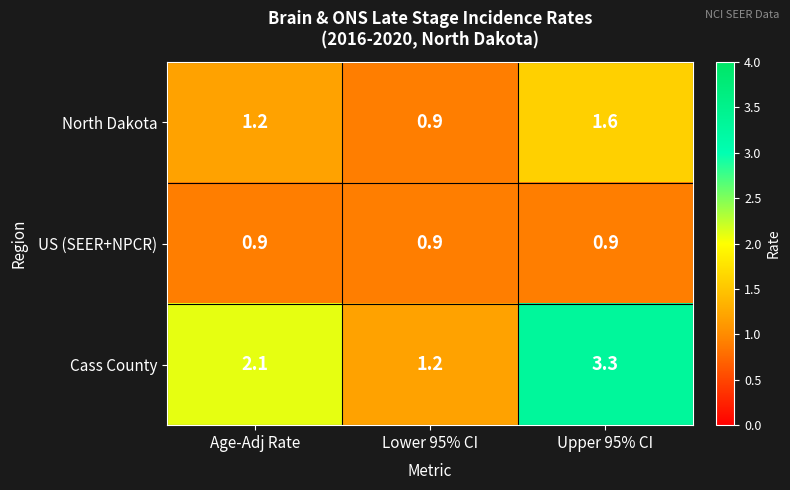

Reading right to left, extract all data points from this chart.

North Dakota: Upper 95% CI=1.6	Lower 95% CI=0.9	Age-Adj Rate=1.2
US (SEER+NPCR): Upper 95% CI=0.9	Lower 95% CI=0.9	Age-Adj Rate=0.9
Cass County: Upper 95% CI=3.3	Lower 95% CI=1.2	Age-Adj Rate=2.1